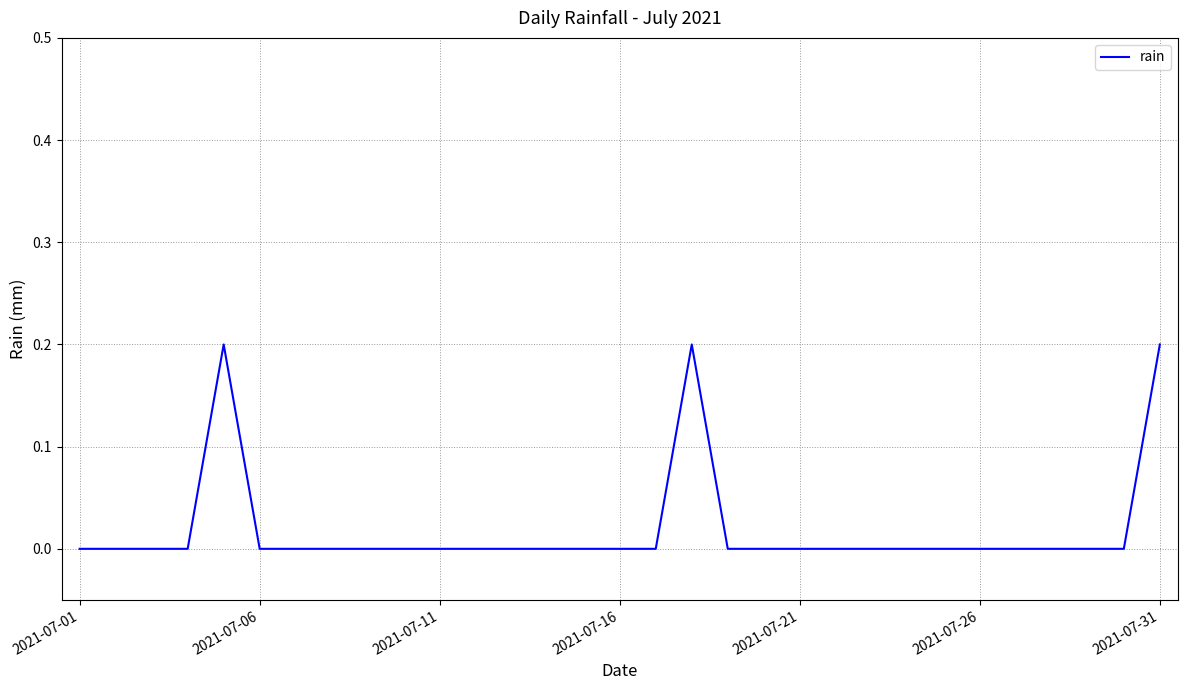

The value at 2021-07-16 is -0.1. True or false?

False